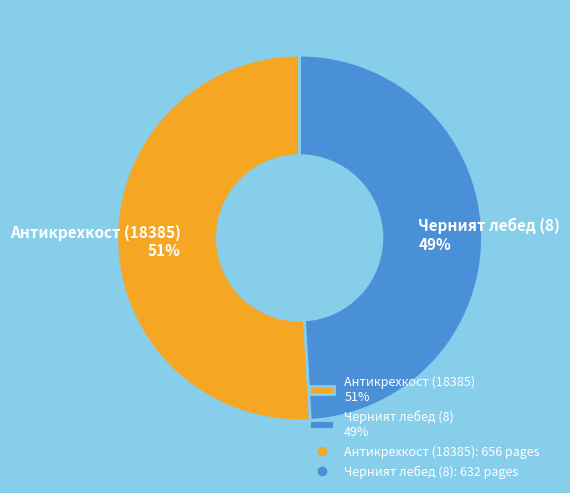

Does Черният лебед (8) account for over 50% of the chart?

No